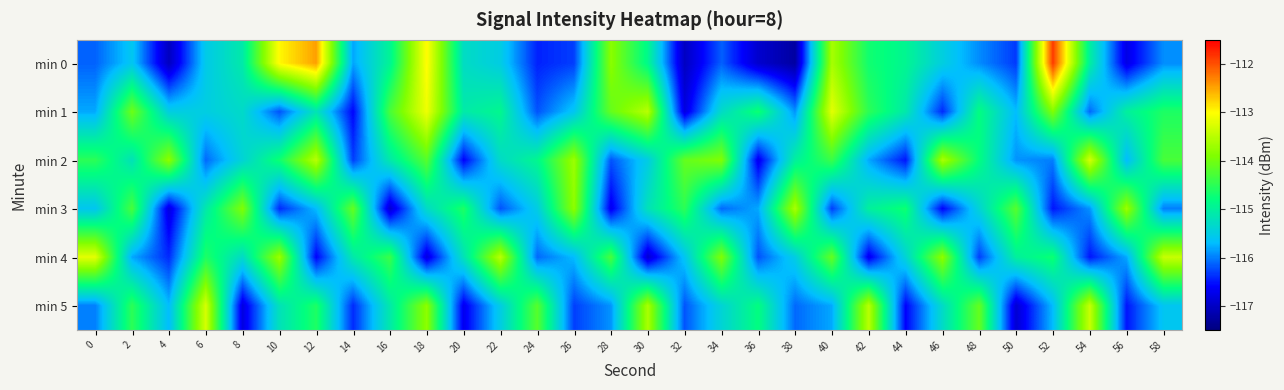

What is the total value across all series at 6?

-690.1